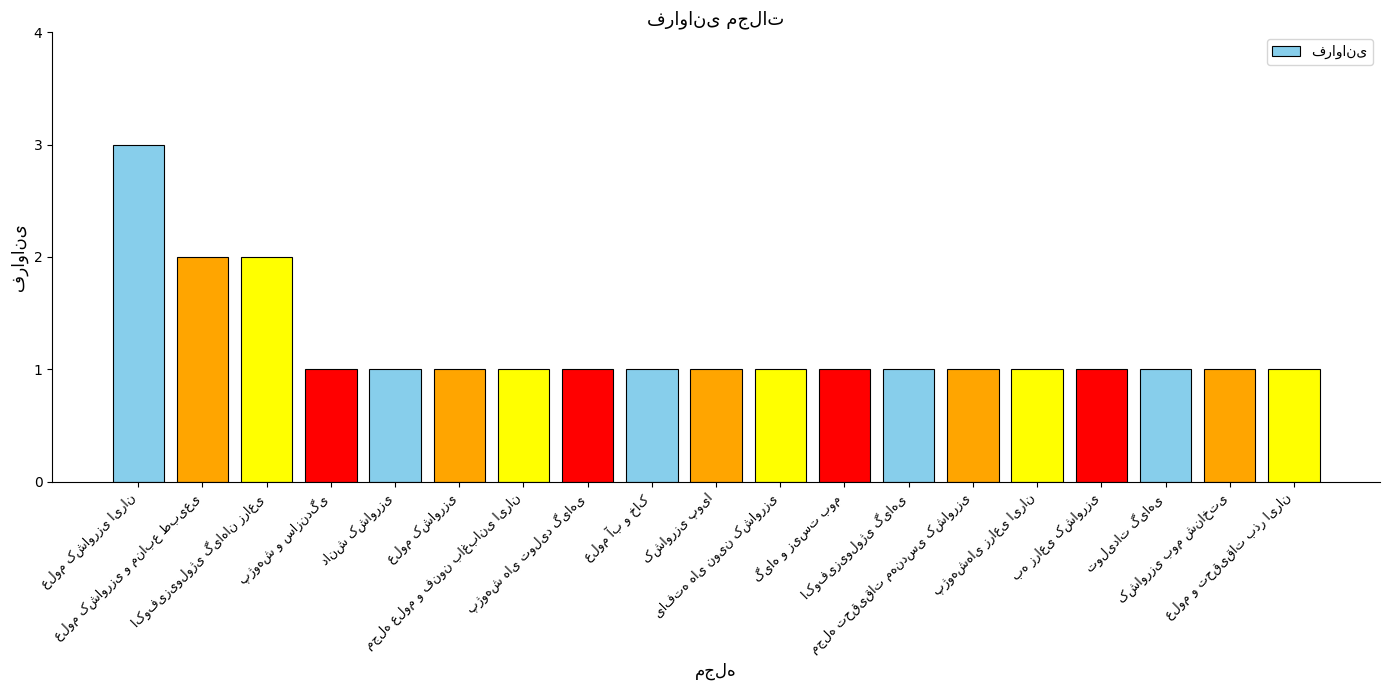

Does the chart contain stacked bars?

No